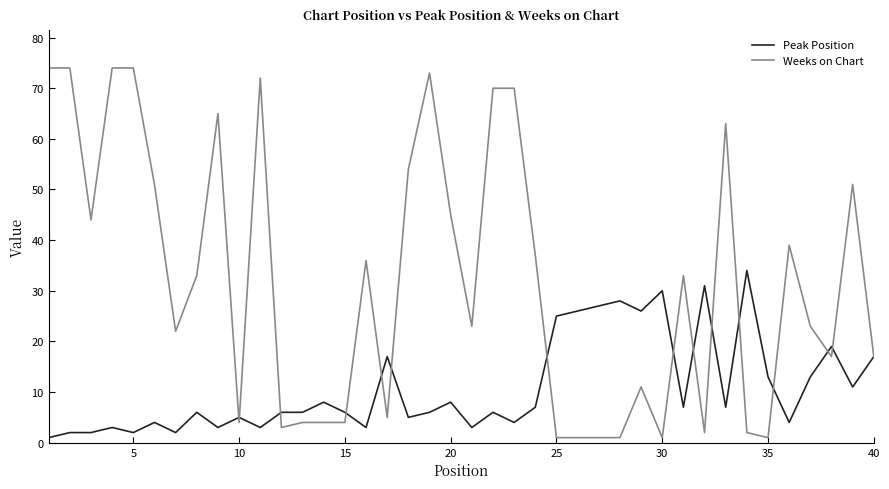

What is the maximum value for Peak Position?

34